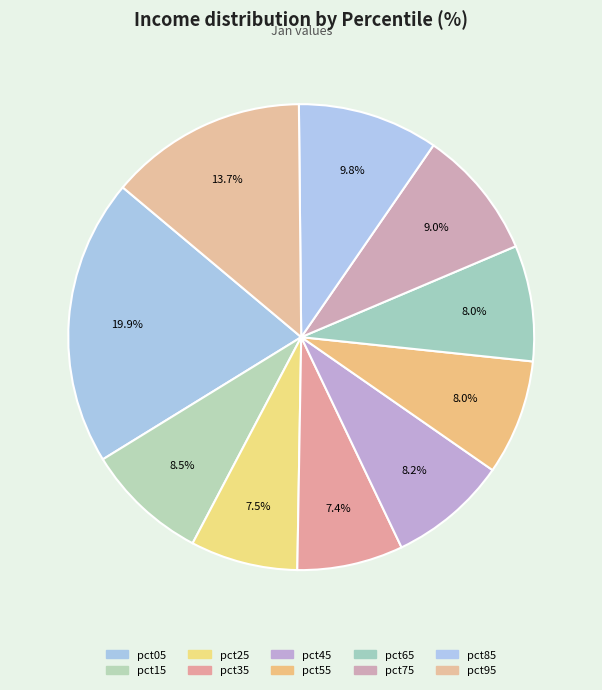

To the nearest percent, what portion does pct45 represent?

8%